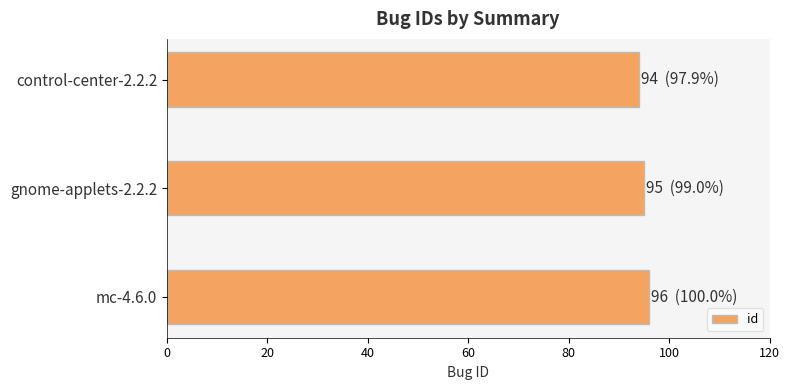

Approximately how many times larger is the value at gnome-applets-2.2.2 compared to control-center-2.2.2?

1.0